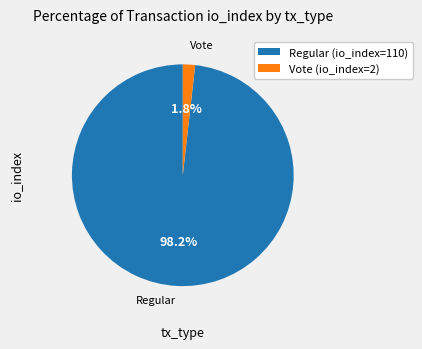

What percentage do Regular (io_index=110) and Vote (io_index=2) together represent?

100.0%